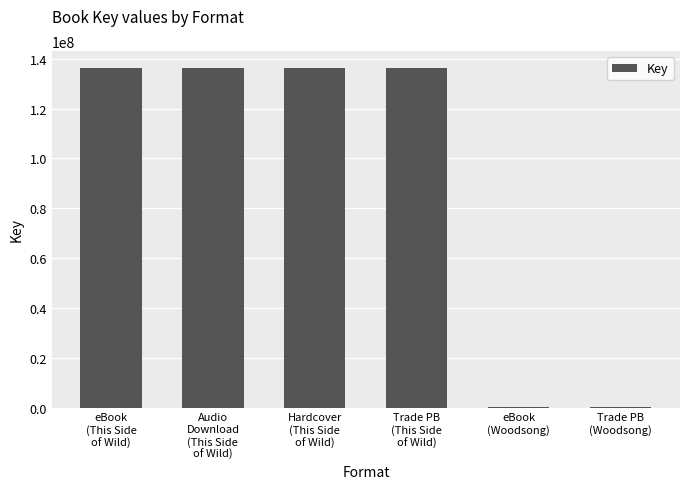

What is the change in value from Hardcover
(This Side
of Wild) to eBook
(Woodsong)?

-136002503